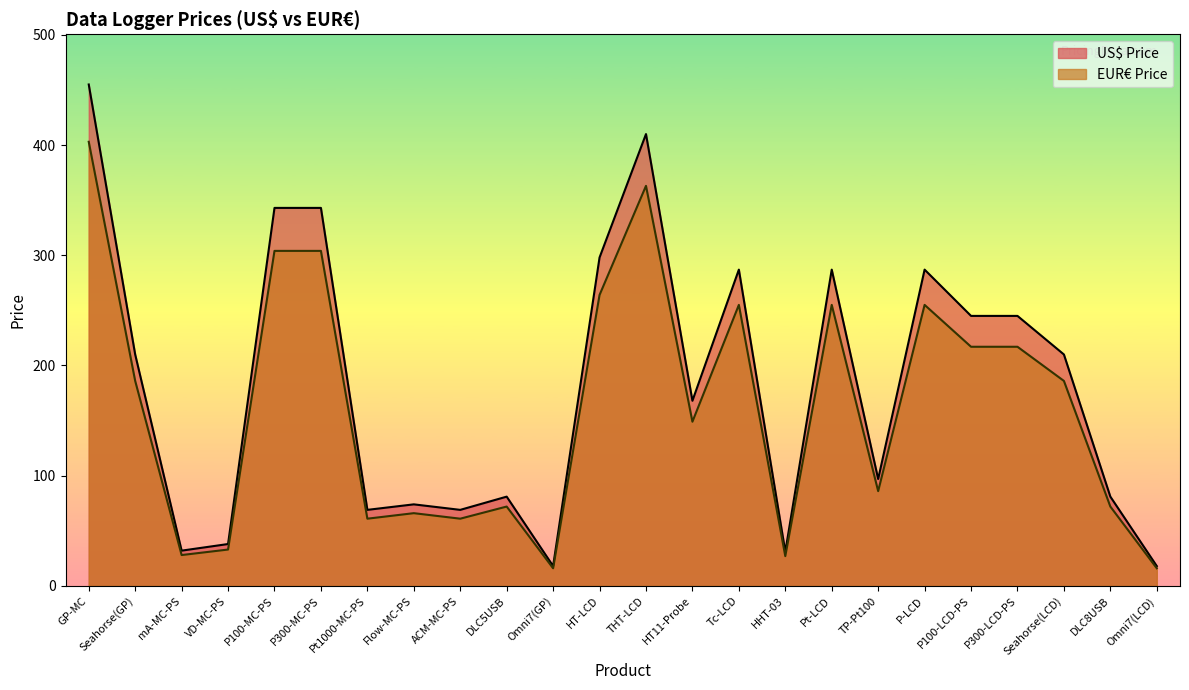

What is the maximum value for US$ Price?

455